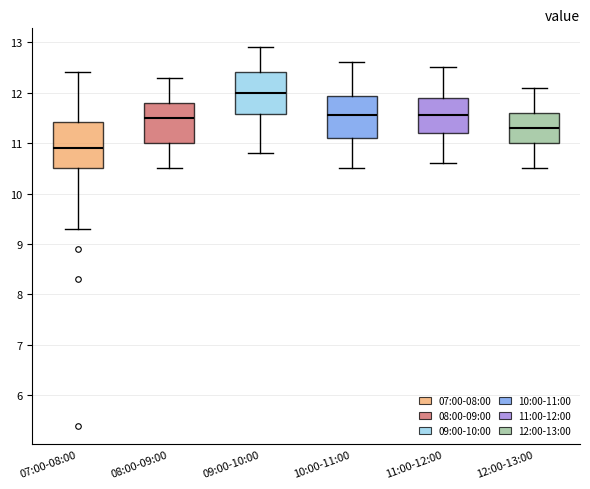

Reading left to right, read every box against the y-axis: the position of its median line, the range the box covers, and the ends of its whiskers. The values are not printed on the chart, so give them approximately, as read against the axis.

07:00-08:00: median 10.9, box 10.5 to 11.4, whiskers 9.3 to 12.4
08:00-09:00: median 11.5, box 11.0 to 11.8, whiskers 10.5 to 12.3
09:00-10:00: median 12.0, box 11.6 to 12.4, whiskers 10.8 to 12.9
10:00-11:00: median 11.6, box 11.1 to 11.9, whiskers 10.5 to 12.6
11:00-12:00: median 11.6, box 11.2 to 11.9, whiskers 10.6 to 12.5
12:00-13:00: median 11.3, box 11.0 to 11.6, whiskers 10.5 to 12.1